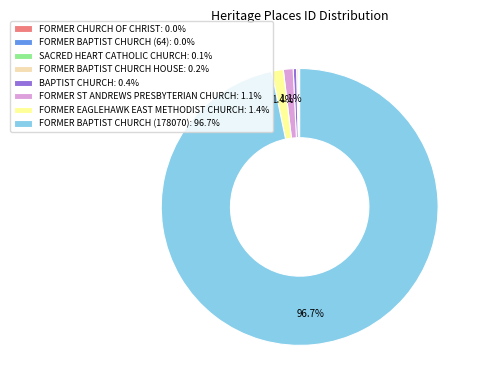

Is the sum of FORMER BAPTIST CHURCH (178070): 96.7% and FORMER EAGLEHAWK EAST METHODIST CHURCH: 1.4% greater than half?

Yes